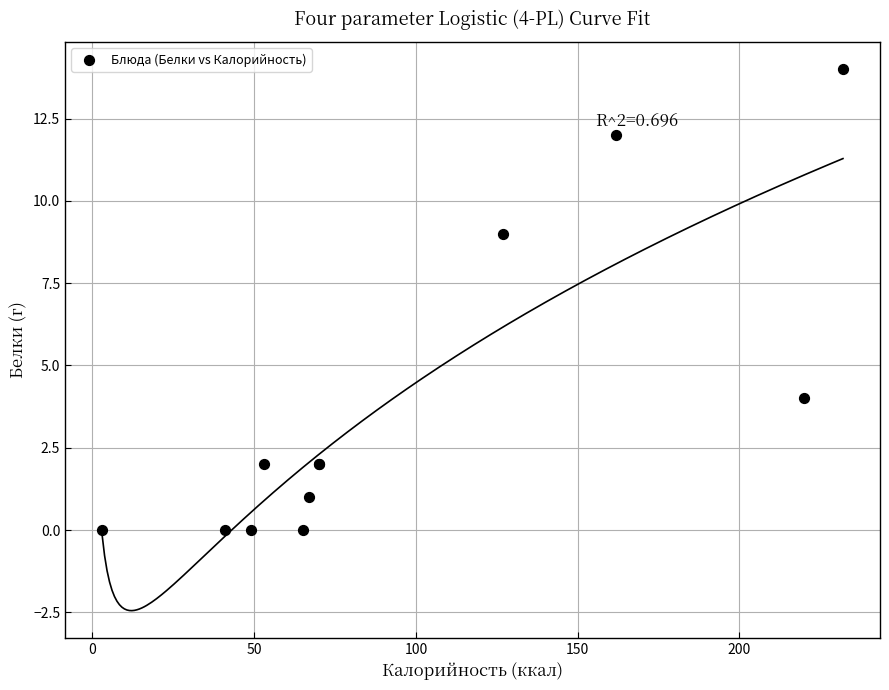

What Y value in the scatter plot is closest to 7?

9